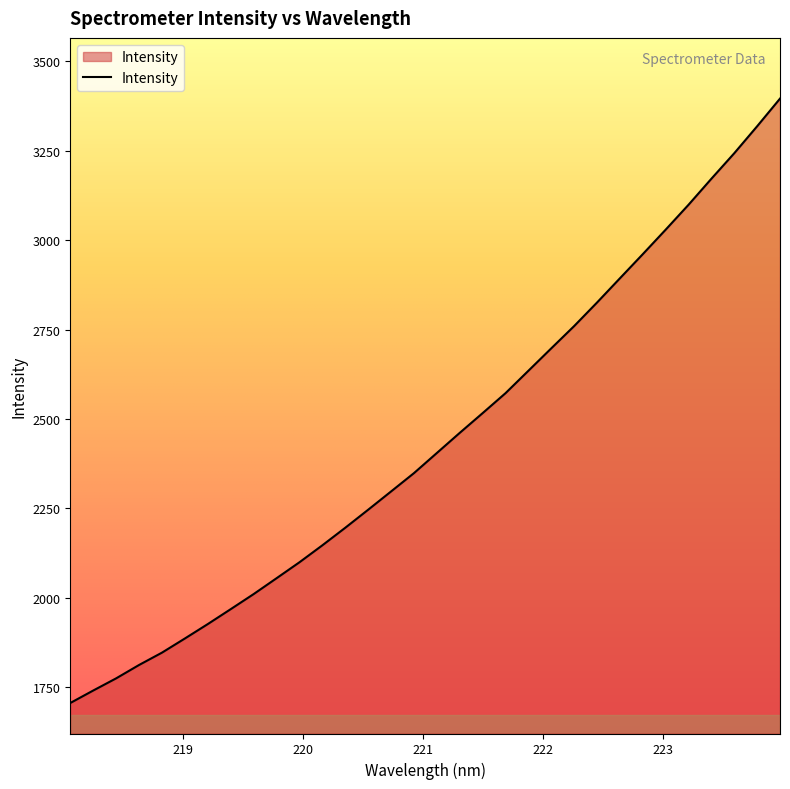

What is the maximum value shown in the chart?

3396.0